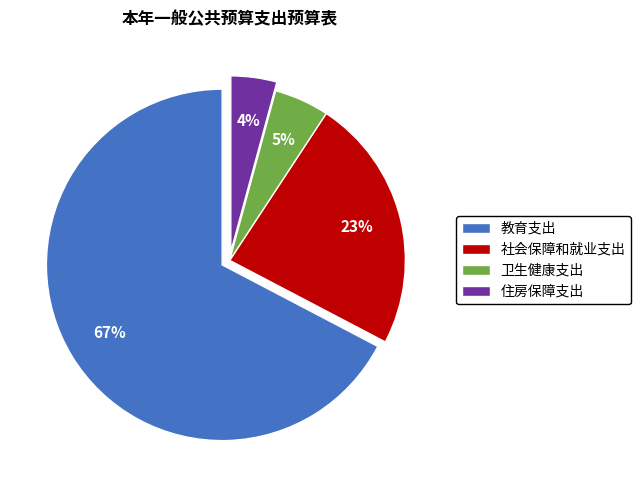

How many segments does this pie chart have?

4